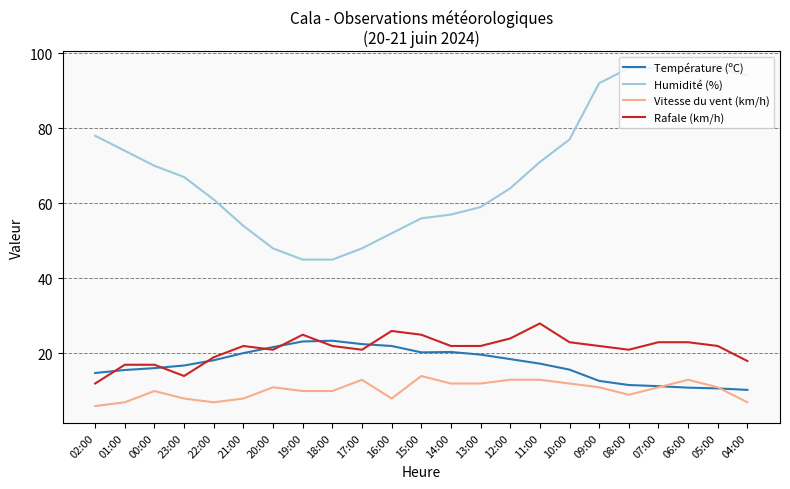

What value does the Rafale (km/h) series have at 05:00?

22.0